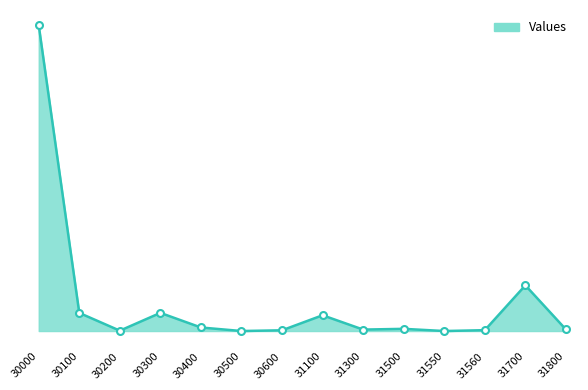

At which category does the chart reach its minimum across all series?

31550